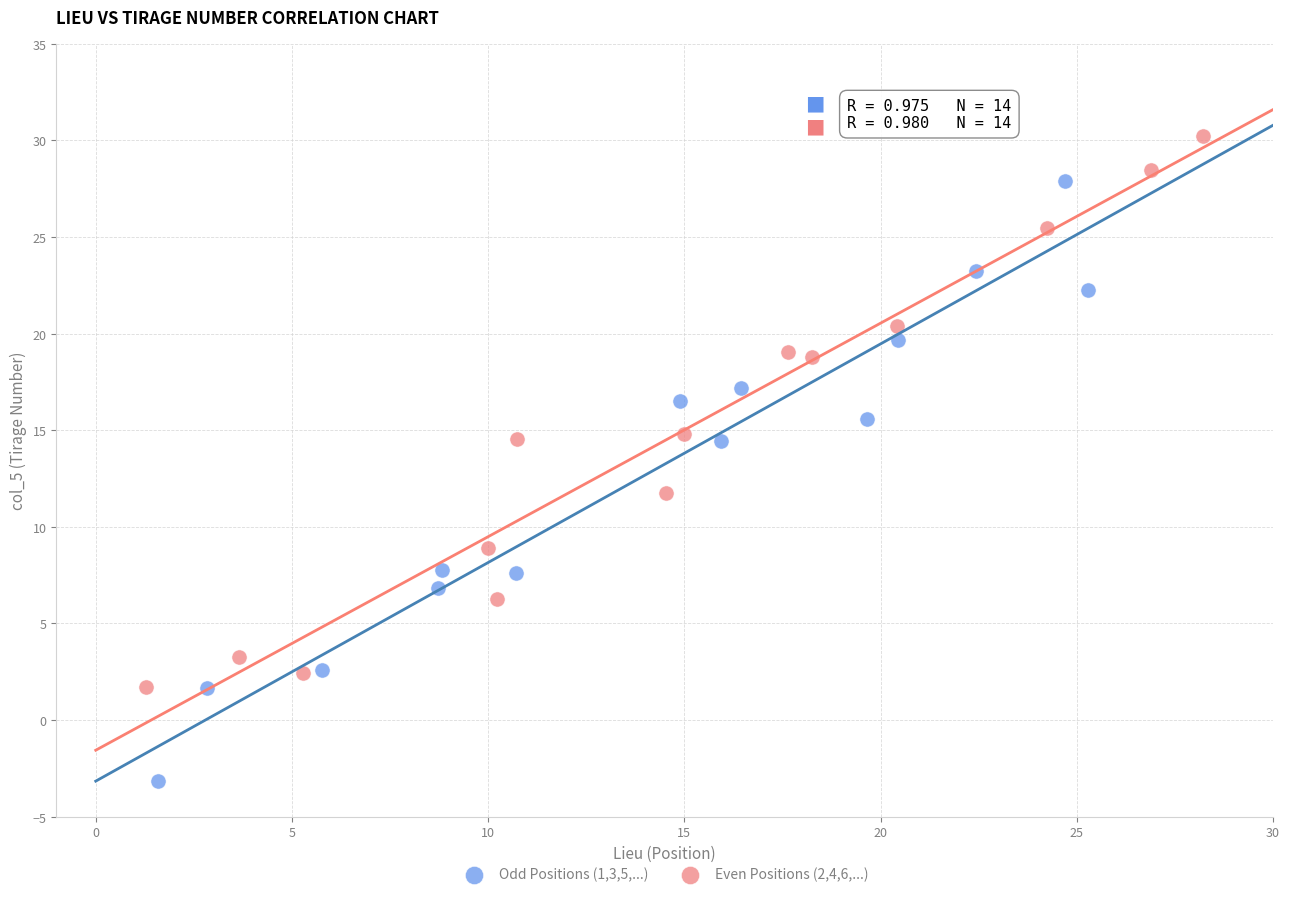

What are all the series names shown in the legend?

Odd Positions (1,3,5,...), Even Positions (2,4,6,...)